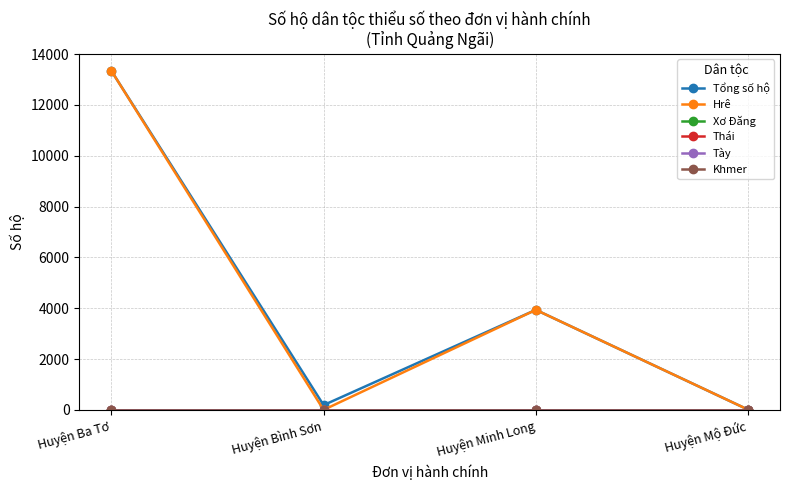

Does the chart have visible grid lines?

Yes